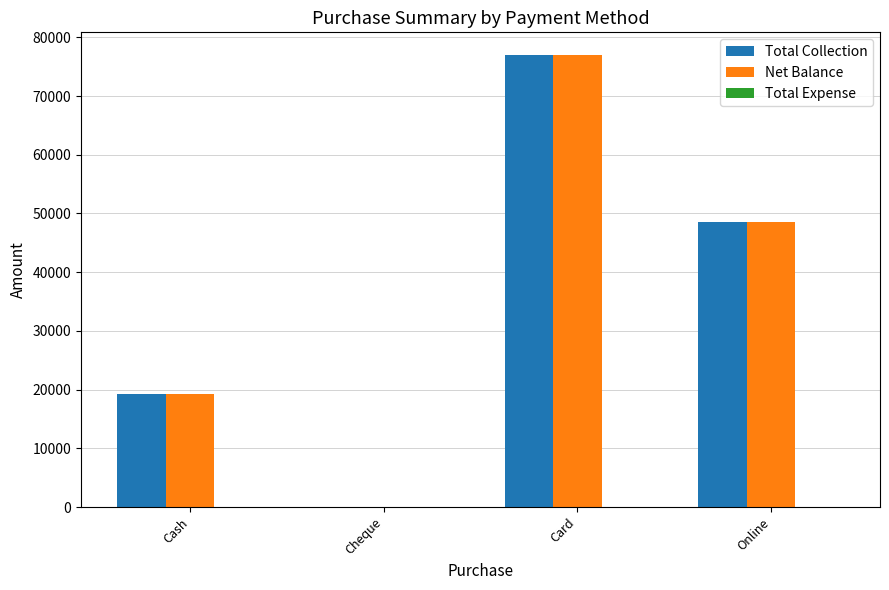

The value of Total Collection at Cheque is -38582. True or false?

False